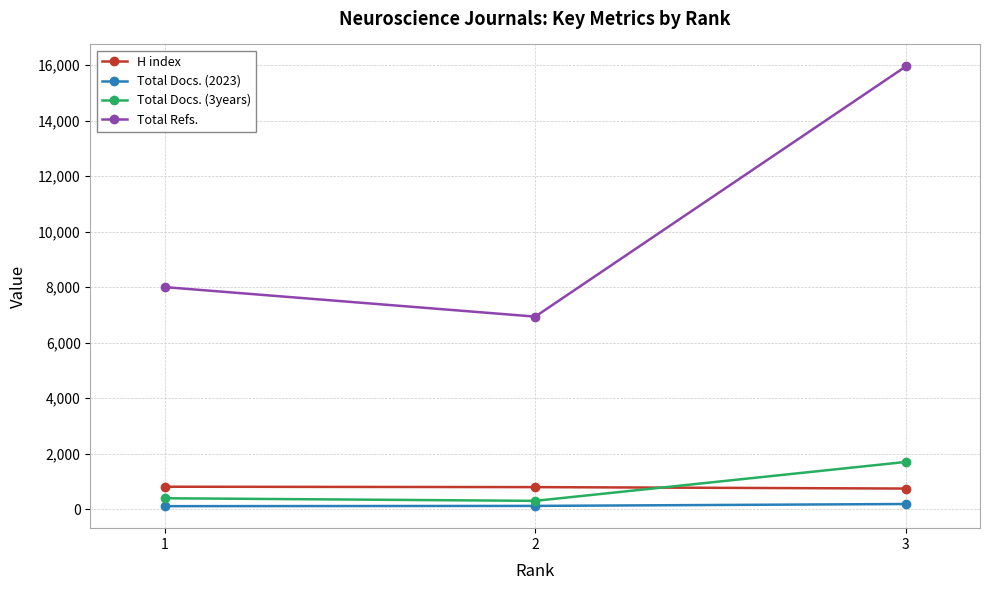

The value of H index at 3 is 745. True or false?

True